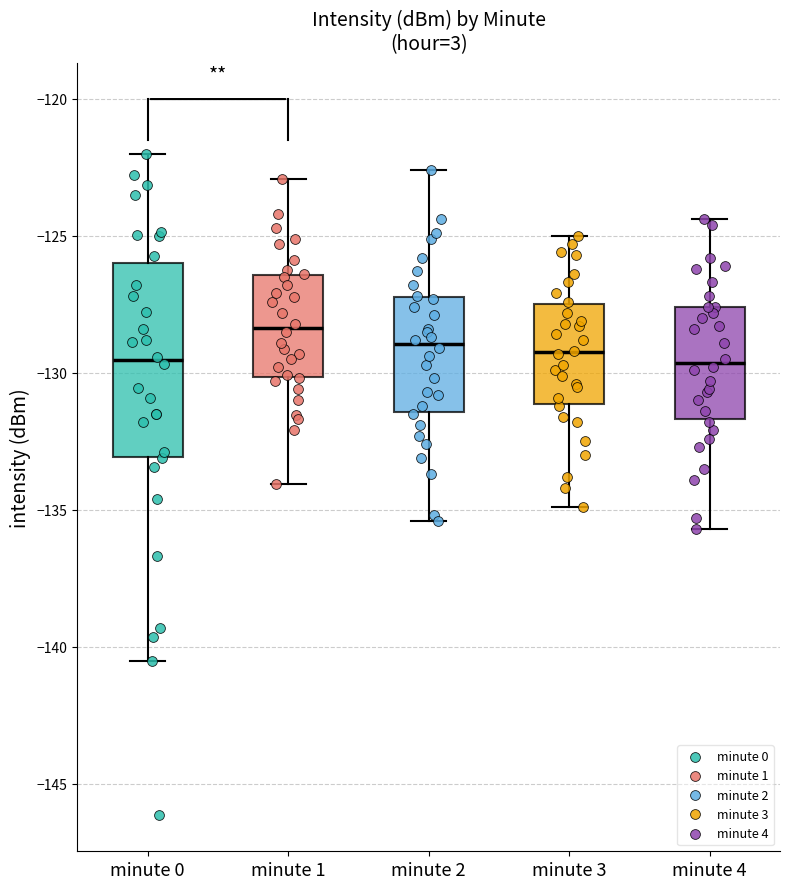

Which box is the tallest, from its lower edge to its upper edge?

minute 0